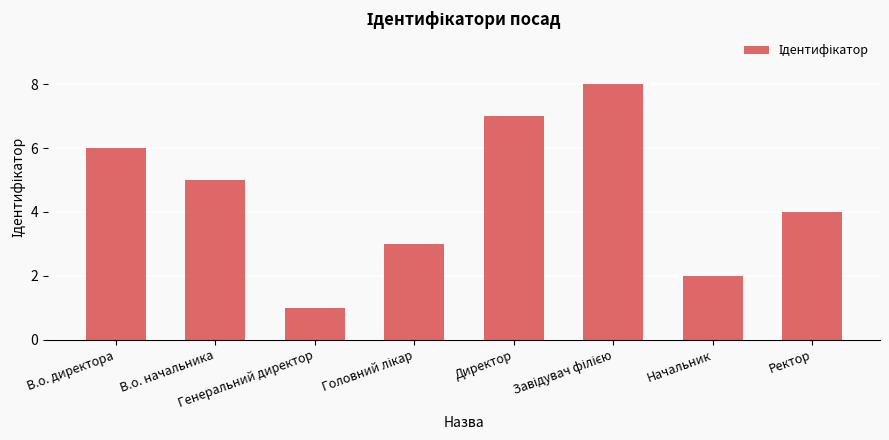

Does the chart contain stacked bars?

No